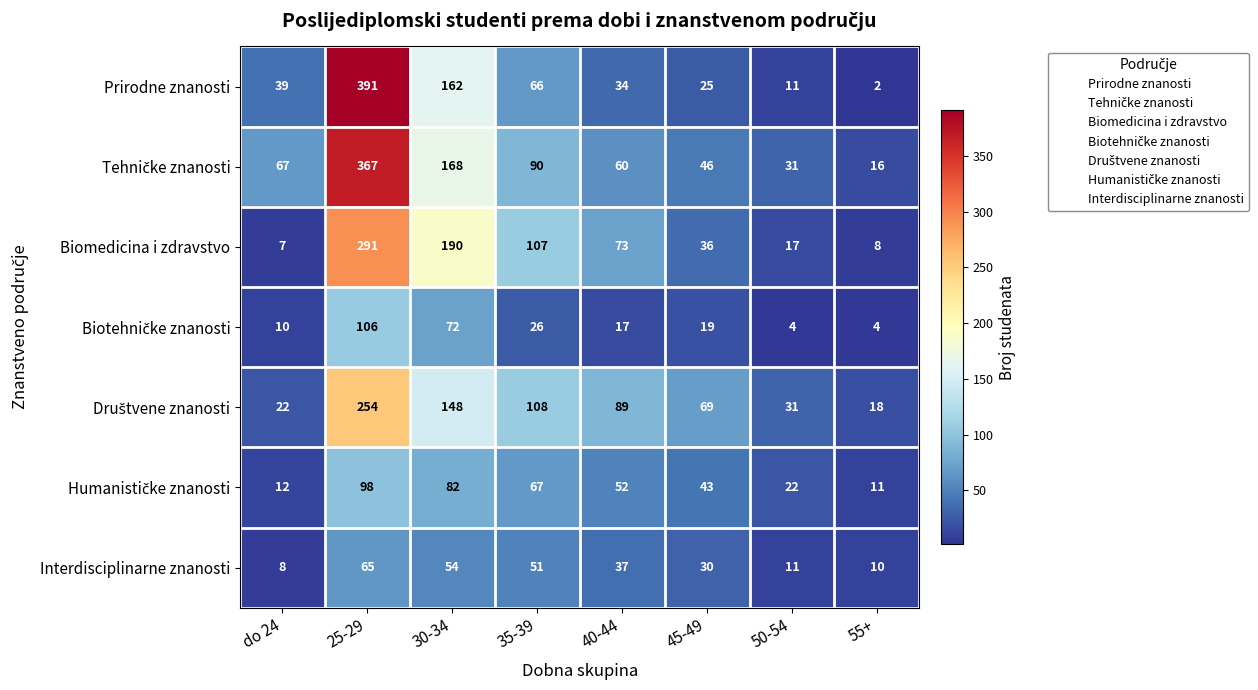

How many data points in Prirodne znanosti are less than 39?

4